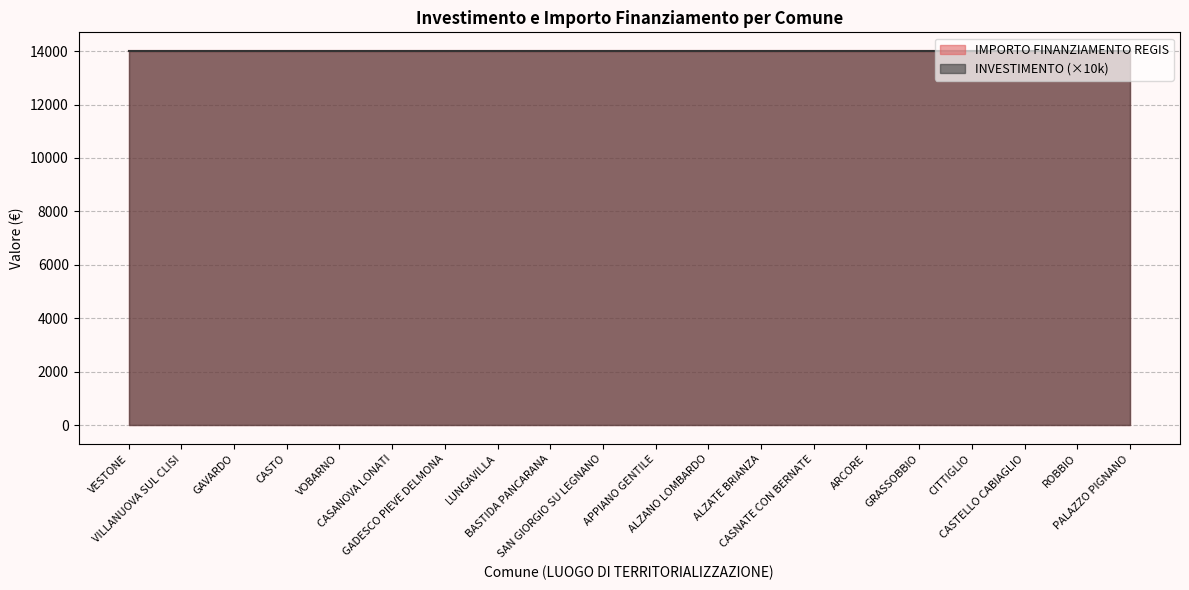

What is the total value across all series at BASTIDA PANCARANA?

14001.4